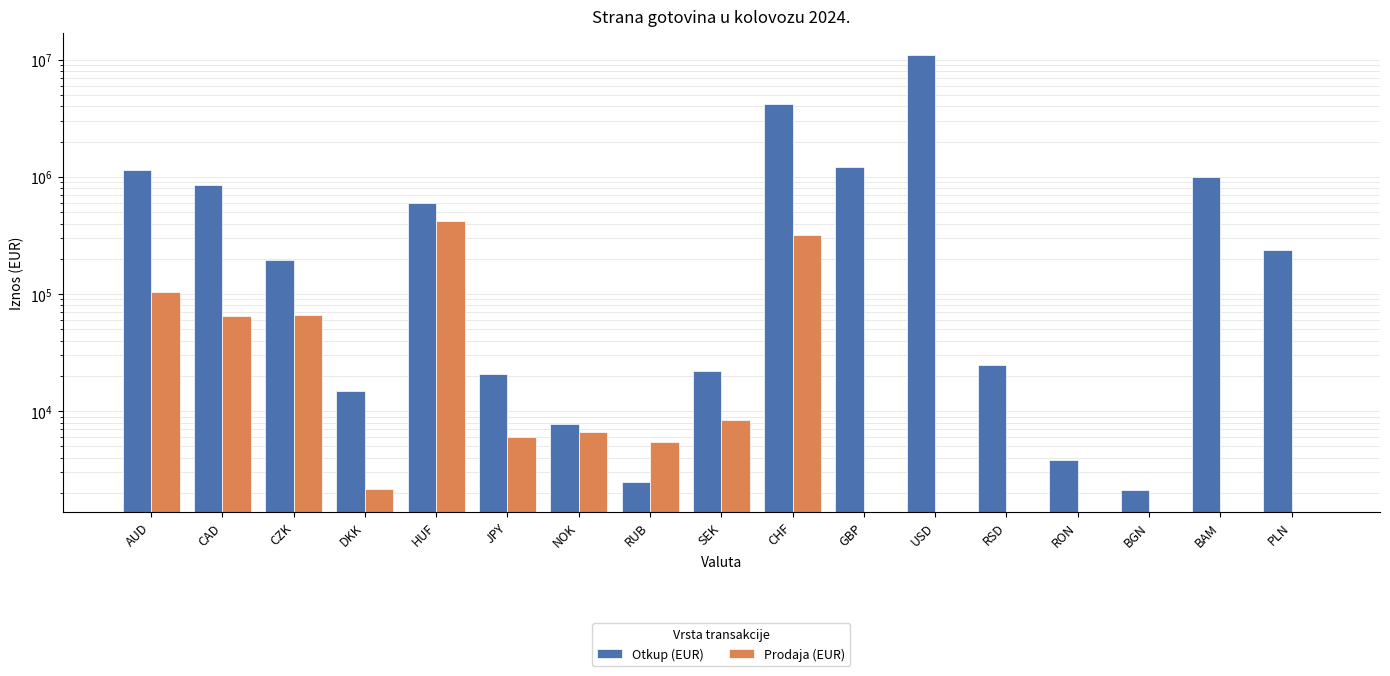

Count the number of data series in this chart.

2